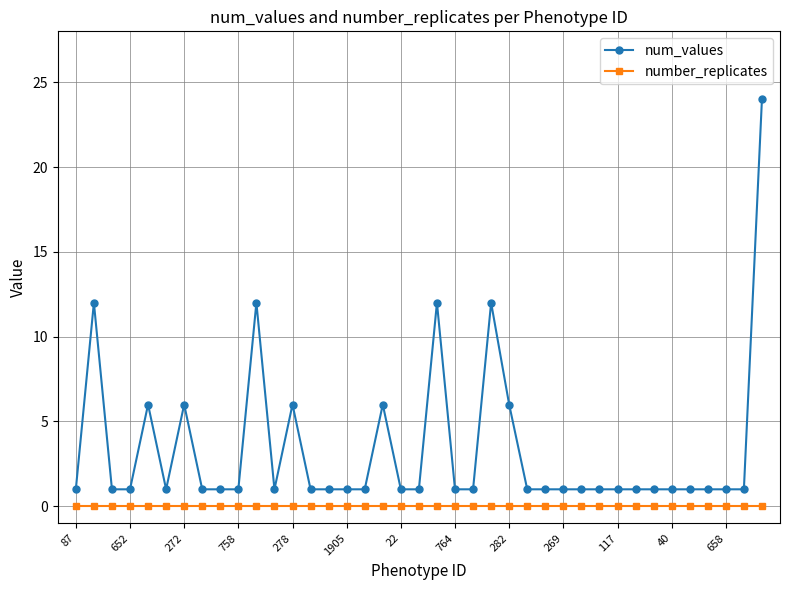

Does the chart have visible grid lines?

Yes